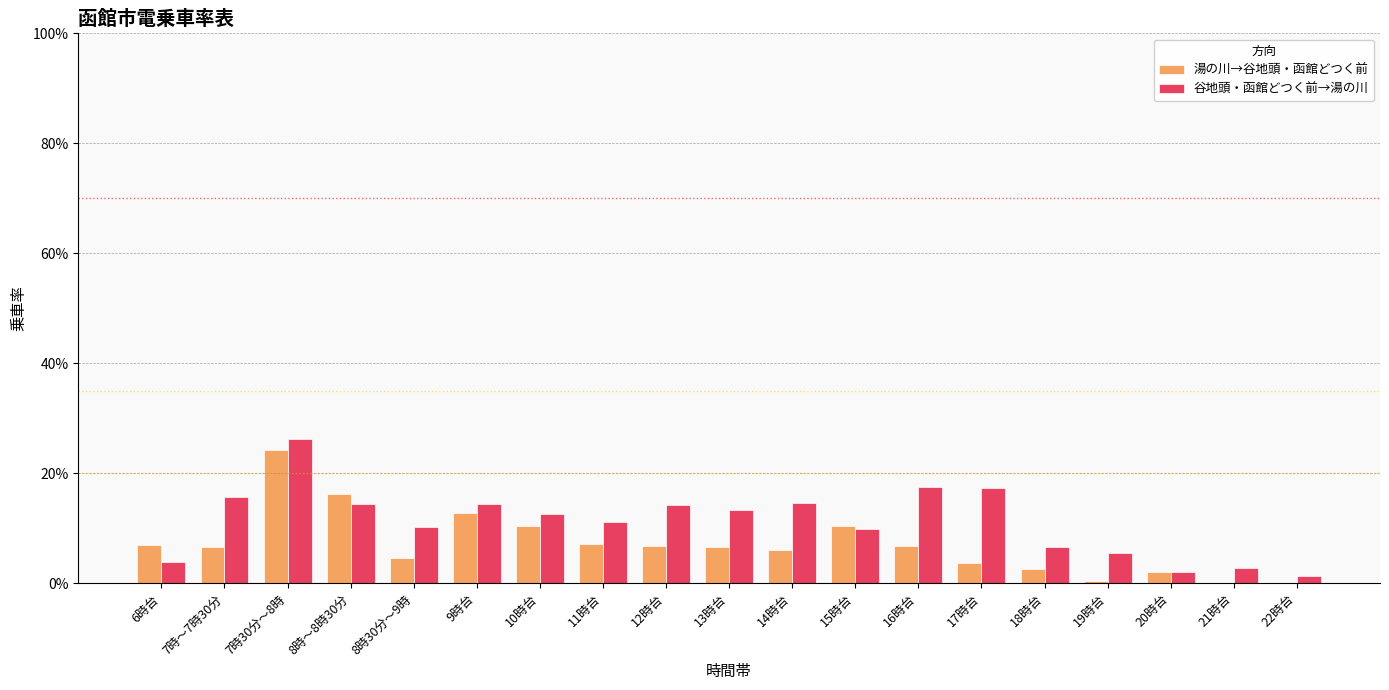

At which label does 谷地頭・函館どつく前→湯の川 reach its peak?

7時30分～8時